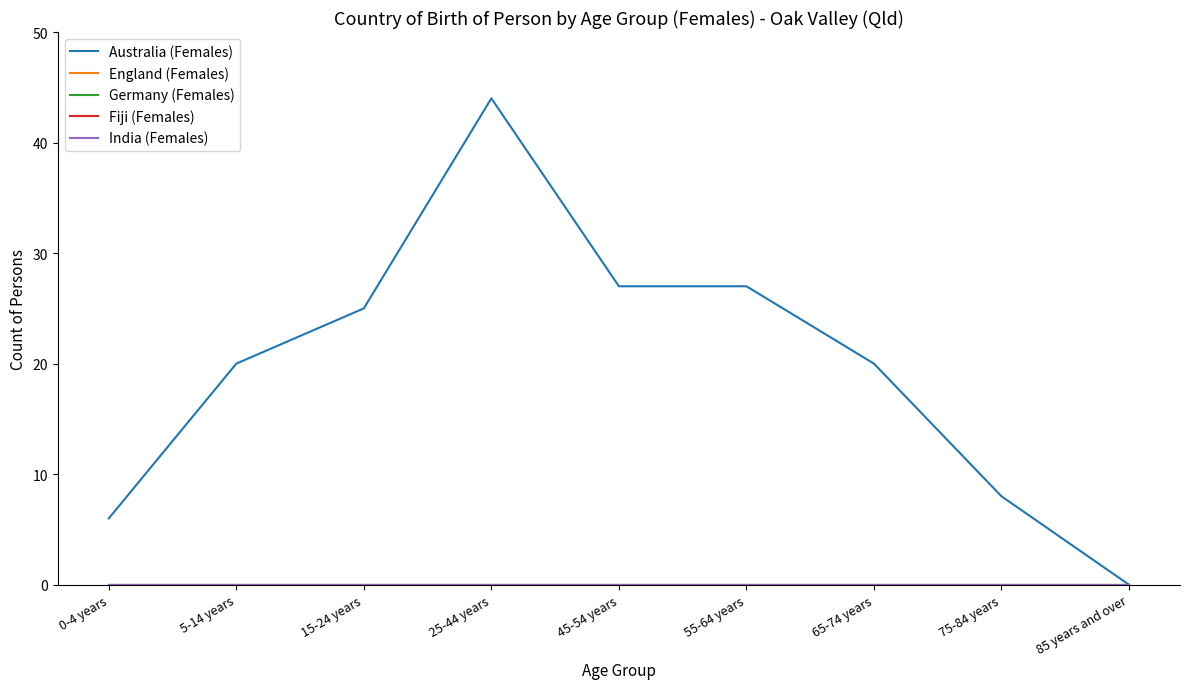

True or false: Fiji (Females) and Germany (Females) intersect in this chart.

False